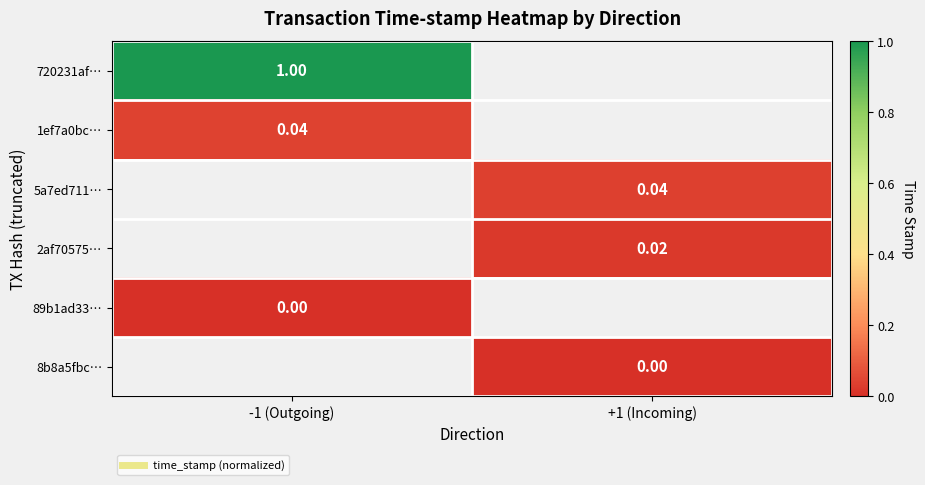

At how many categories does at least one series exceed 0?

2